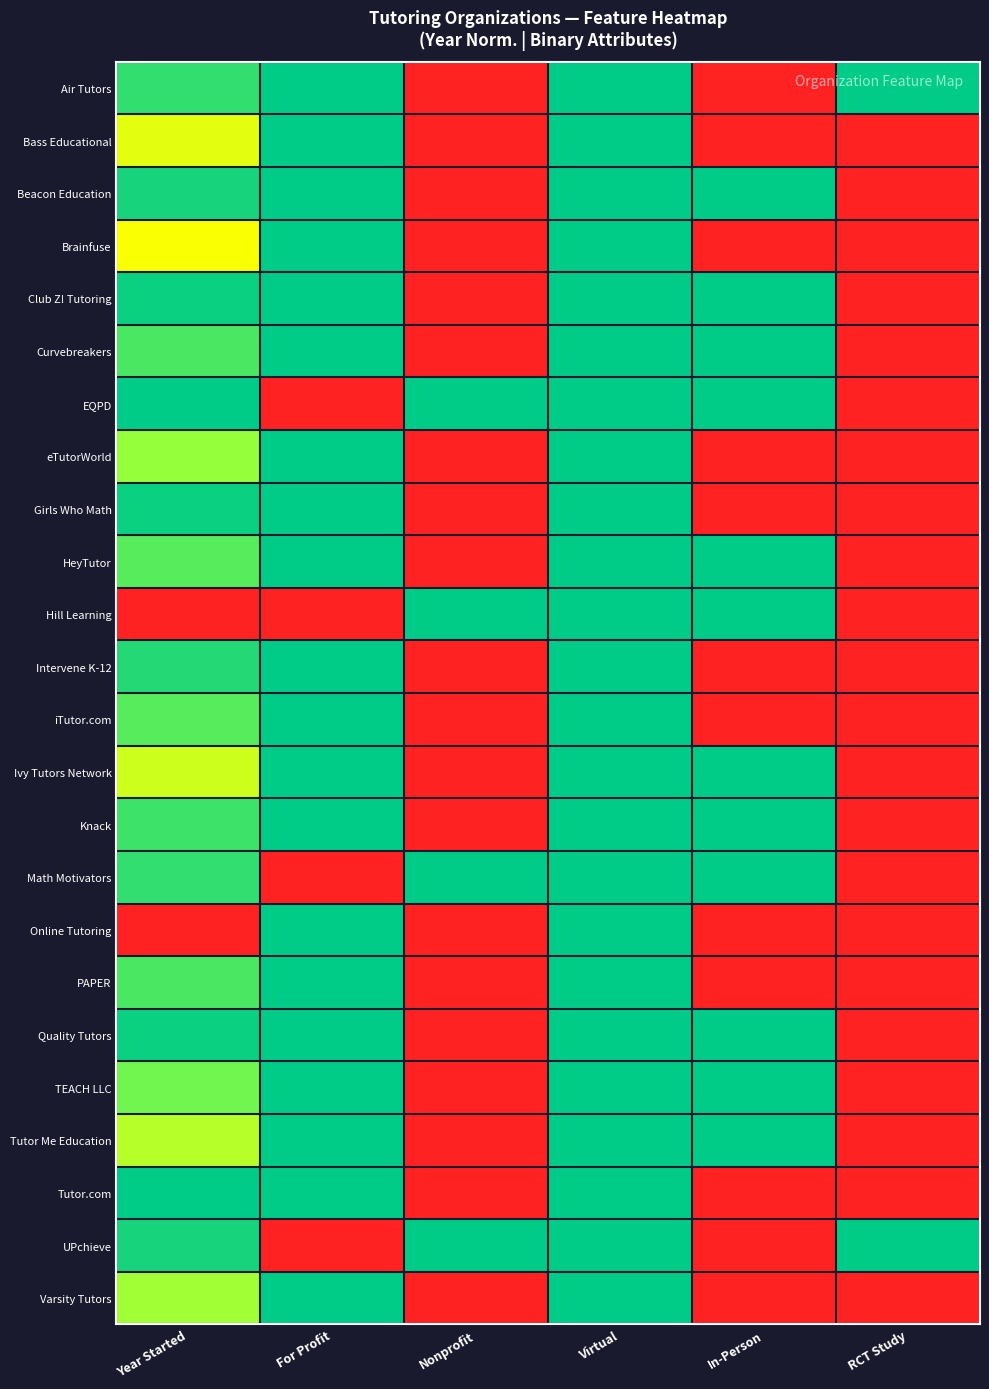

How many distinct data groups are displayed?

24